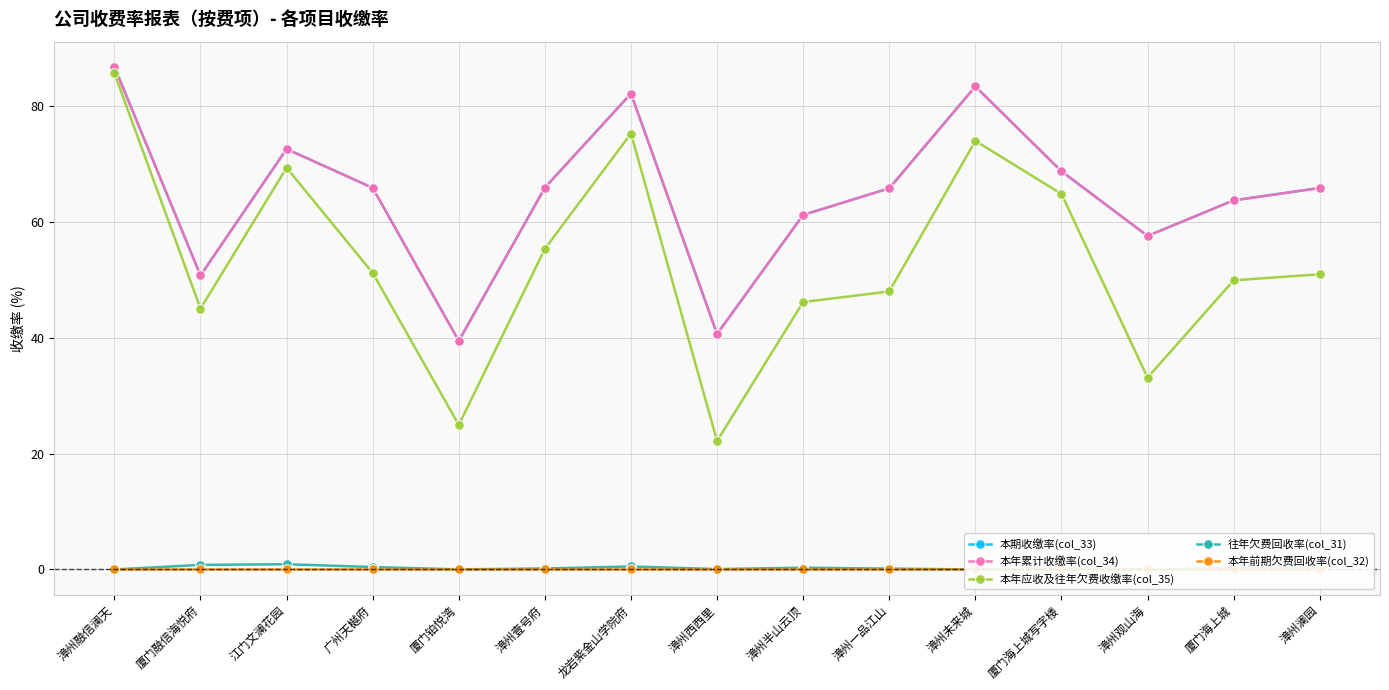

Does the chart display data point markers on the line(s)?

Yes